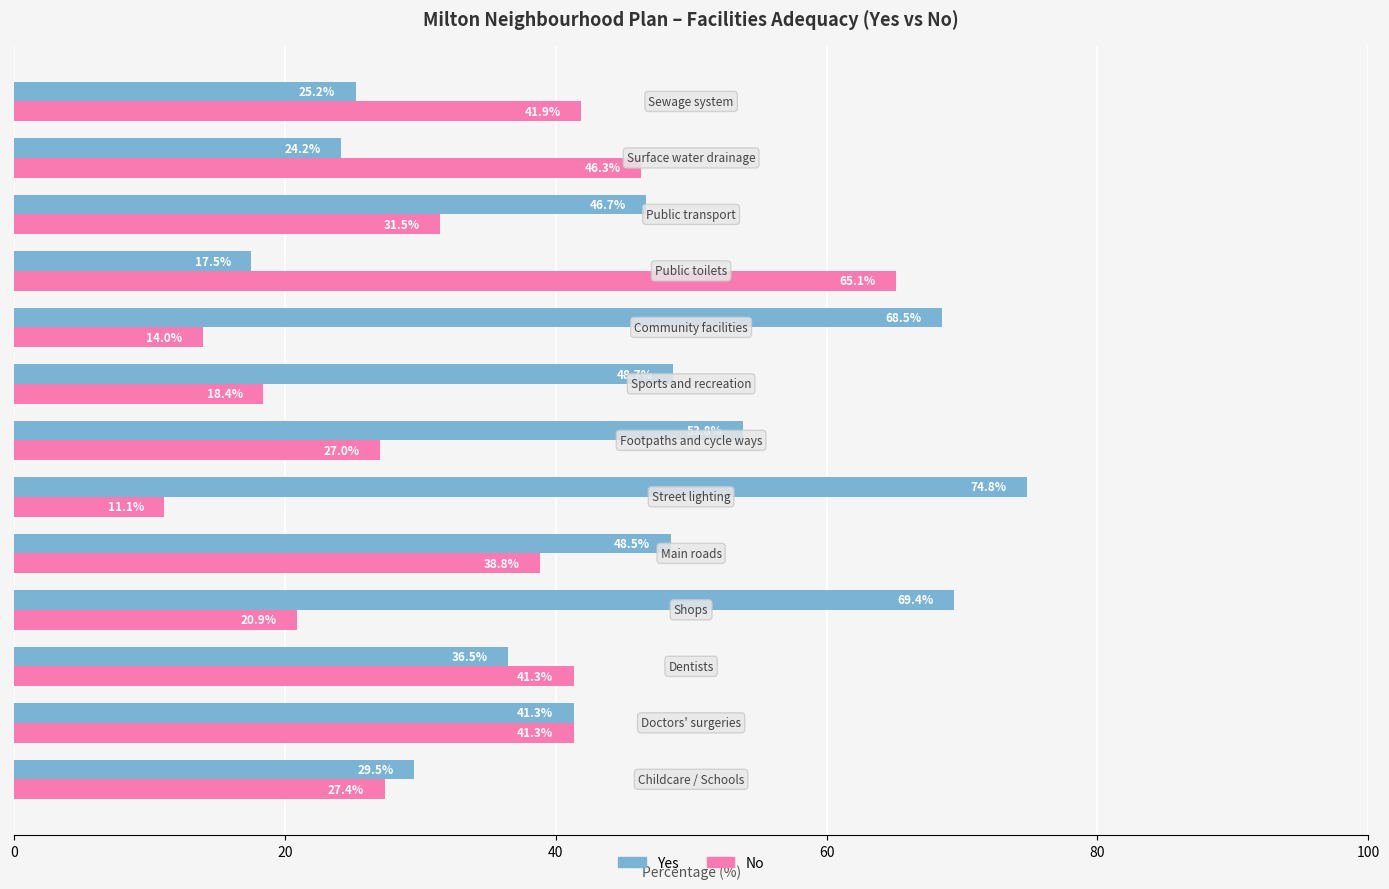

Rank the series by their maximum value, from highest to lowest.

Yes, No